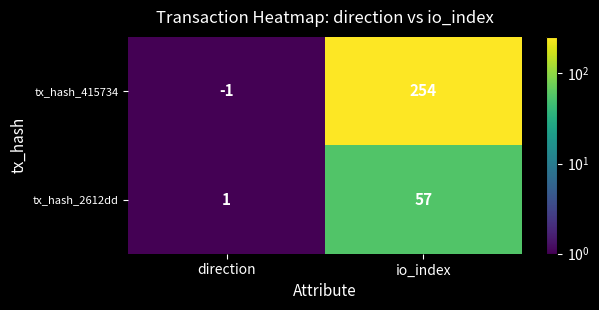

Reading left to right, what are all the values shown in this chart?

tx_hash_415734: -1	254
tx_hash_2612dd: 1	57